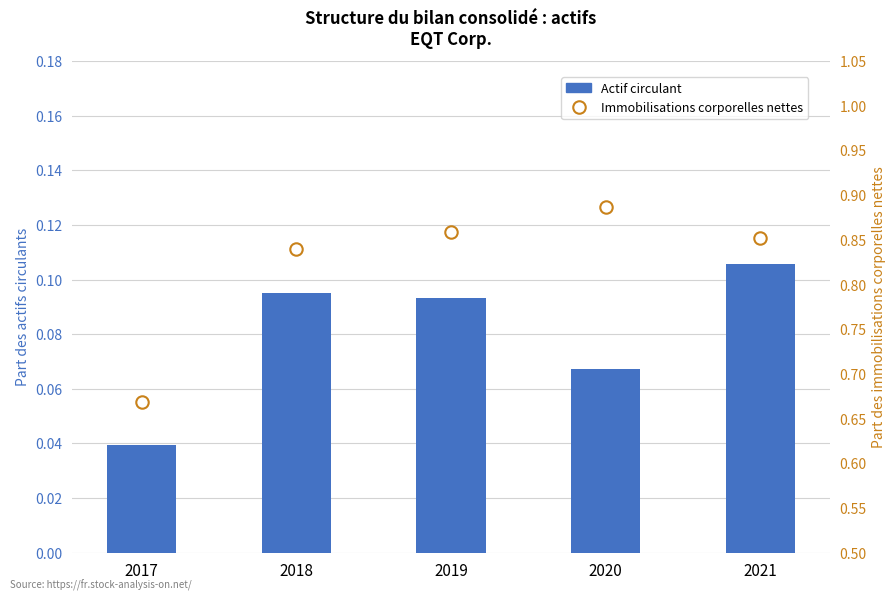

Which series has the largest total across all categories?

Immobilisations corporelles nettes